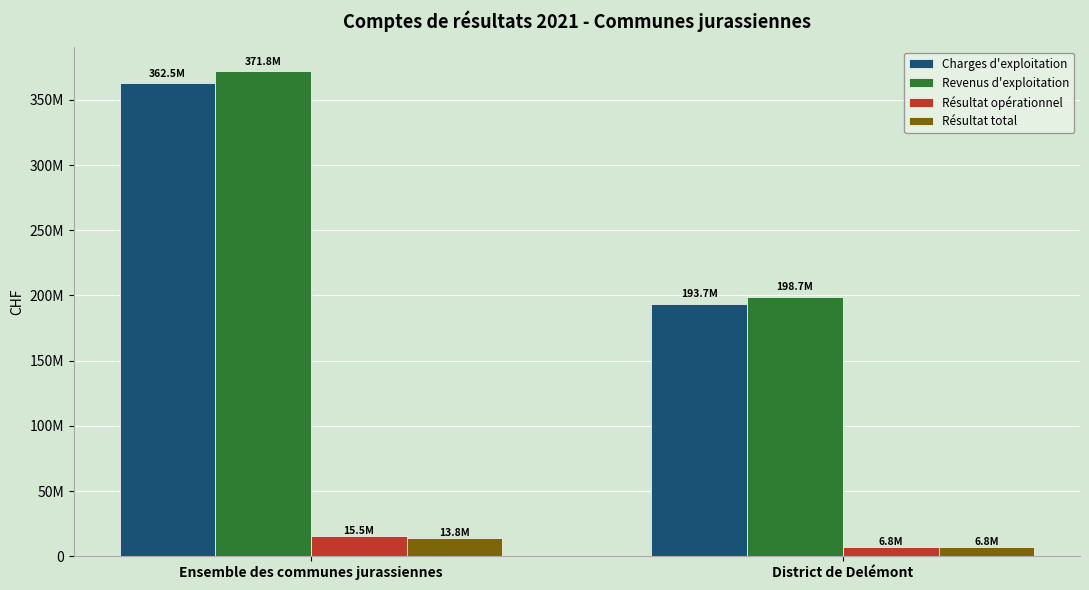

Is the value of Résultat opérationnel at Ensemble des communes jurassiennes greater than the value of Revenus d'exploitation at Ensemble des communes jurassiennes?

No